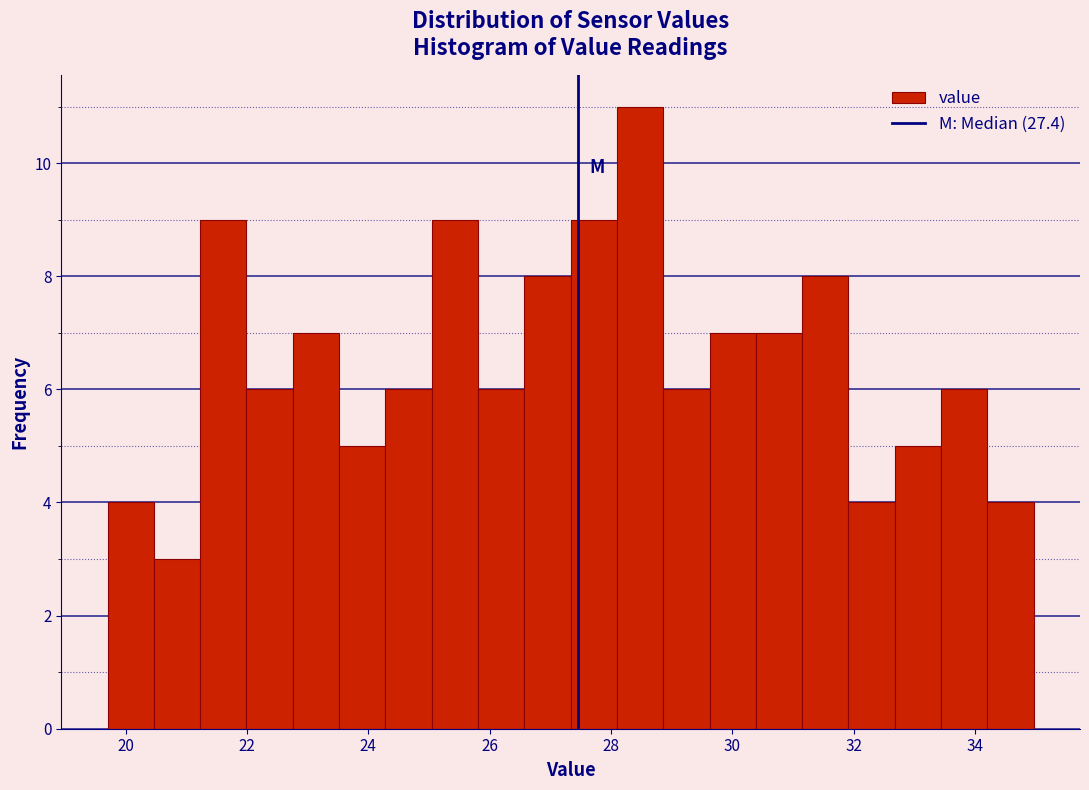

Around what value on the x-axis is the tallest bar? Give the approximate position of its centre, as read against the axis.

28.4